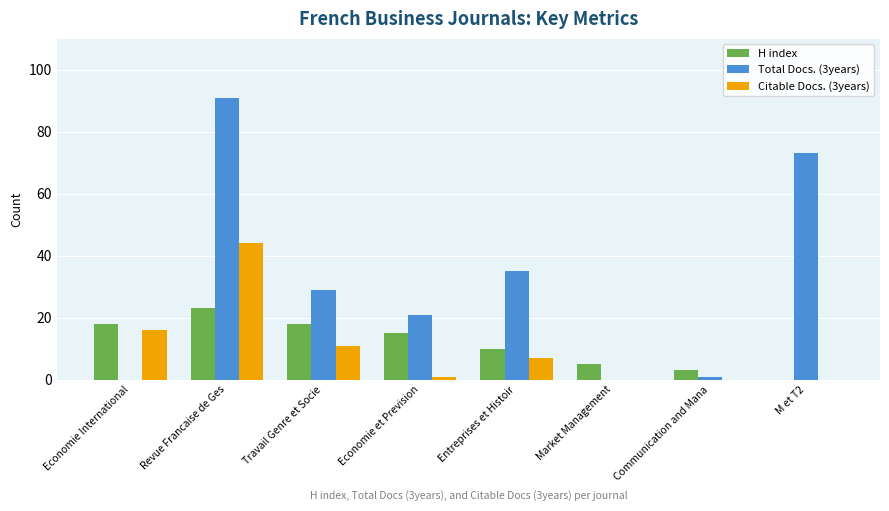

What is the spread (max minus min) of values at Communication and Mana?

3